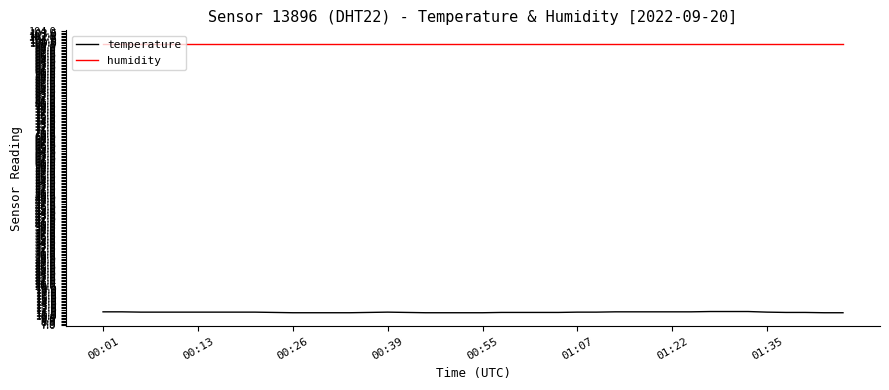

List the series in order of their peak value, lowest first.

temperature, humidity